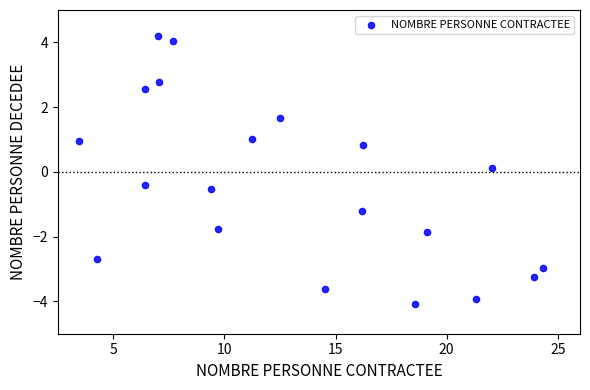

What is the range of X values (max minus min)?

20.9